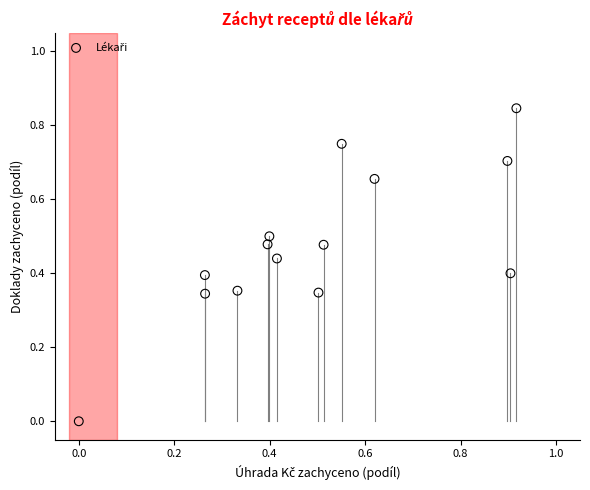

What is the range of X values (max minus min)?

0.9